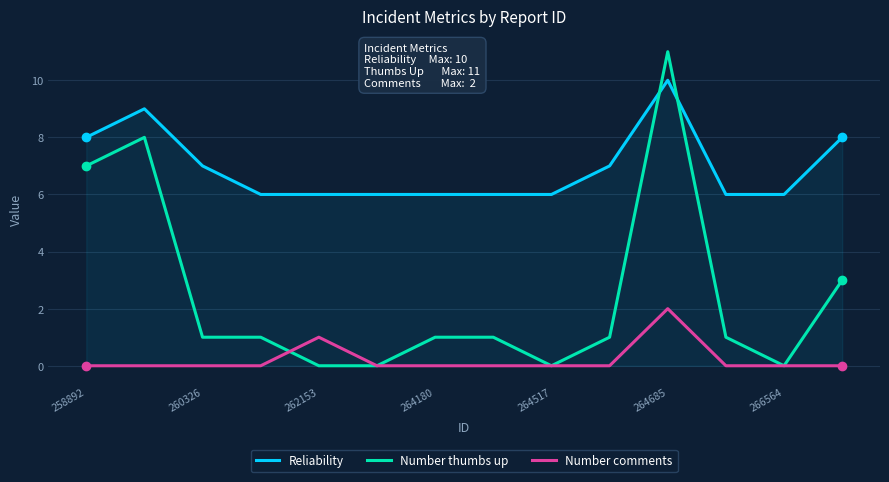

True or false: Number thumbs up and Reliability cross at least once.

True